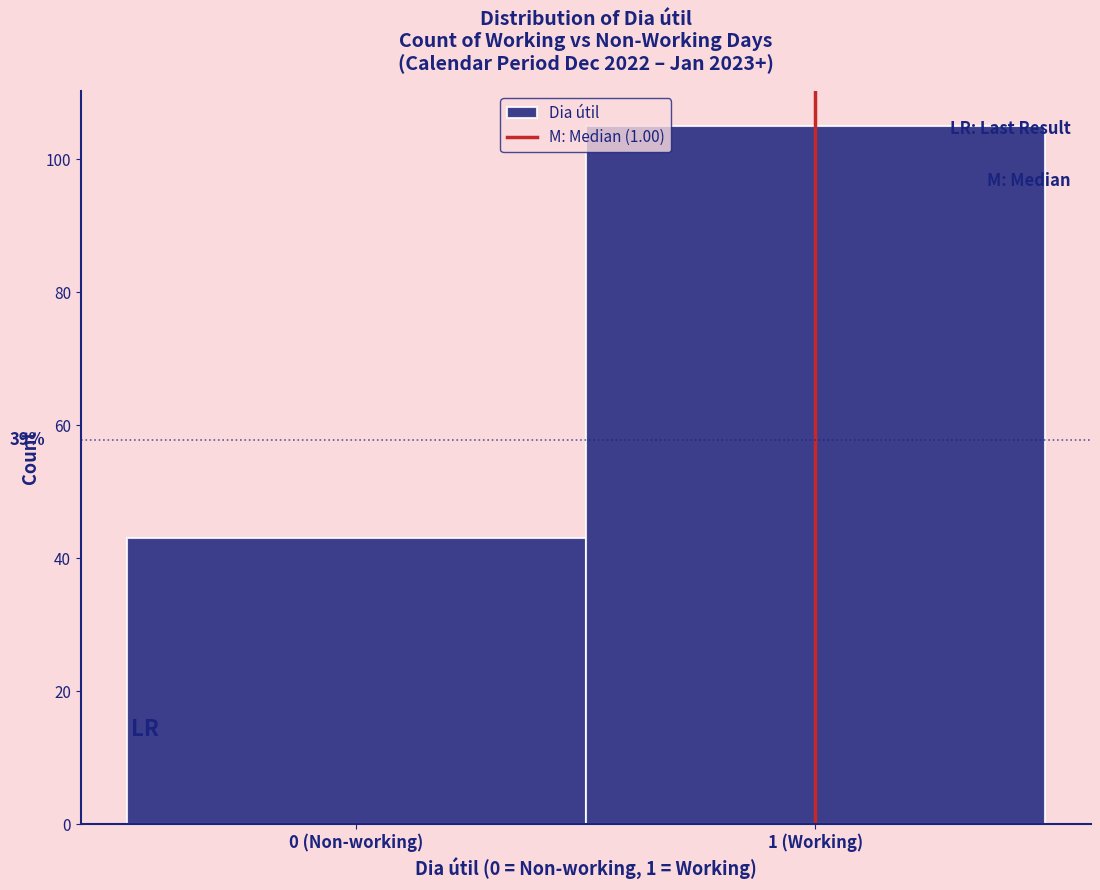

Reading left to right, transcribe all the data shown in this chart.

0 (Non-working)=43	1 (Working)=105